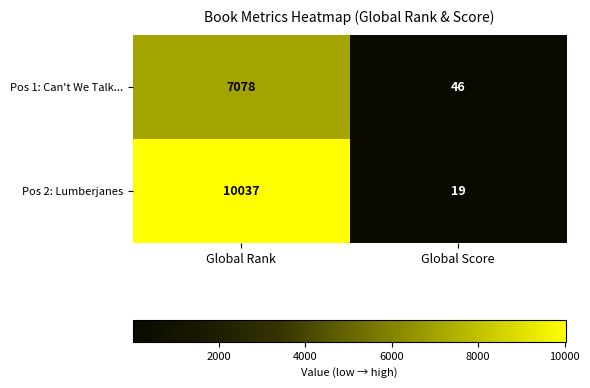

Reading left to right, list all the values displayed in this chart.

Pos 1: Can't We Talk...: Global Rank=7078	Global Score=46
Pos 2: Lumberjanes: Global Rank=10037	Global Score=19